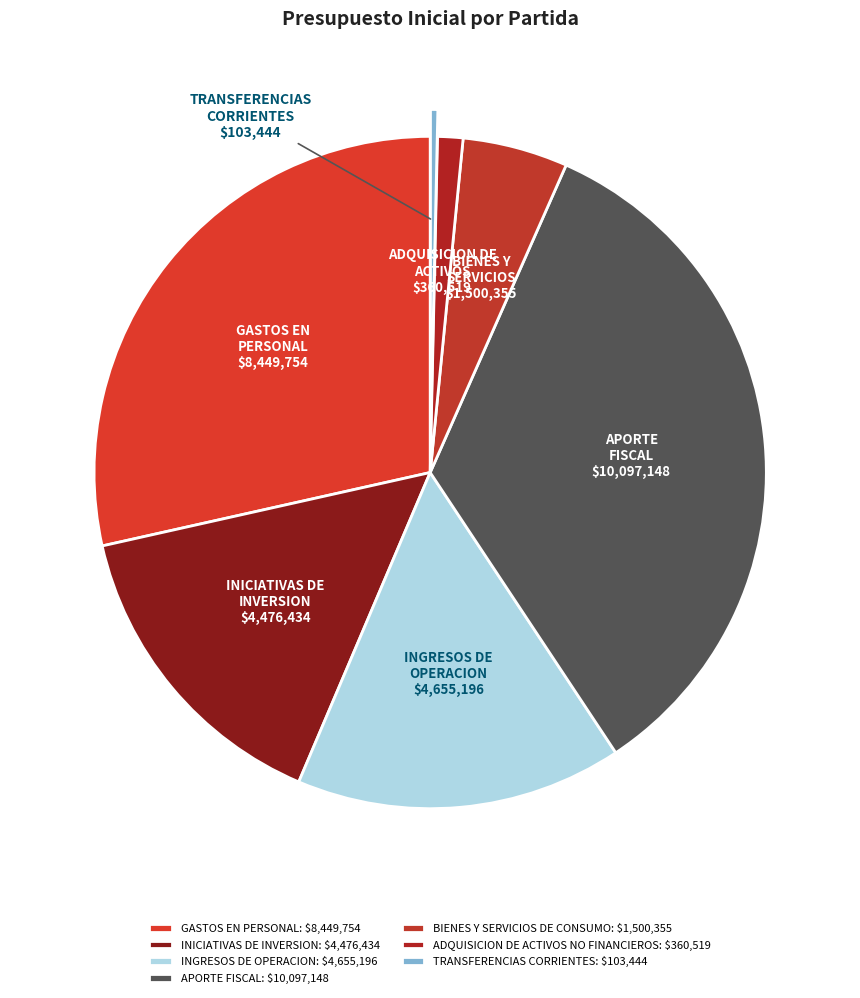

To the nearest percent, what is the average slice percentage?

14%